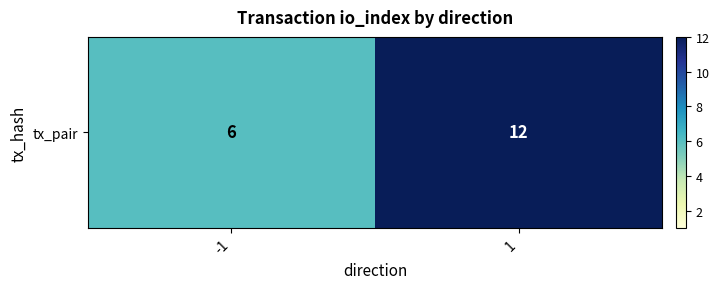

Reading left to right, what are all the values shown in this chart?

6	12